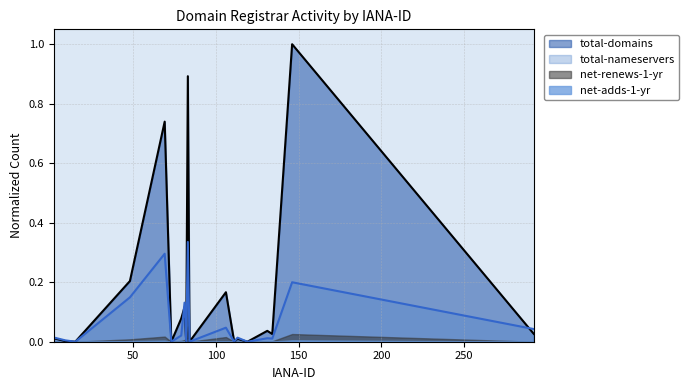

Rank the categories by total-domains value from lowest to highest.

15, 73, 82, 84, 111, 119, 9, 113, 2, 134, 292, 131, 79, 81, 106, 48, 69, 83, 146